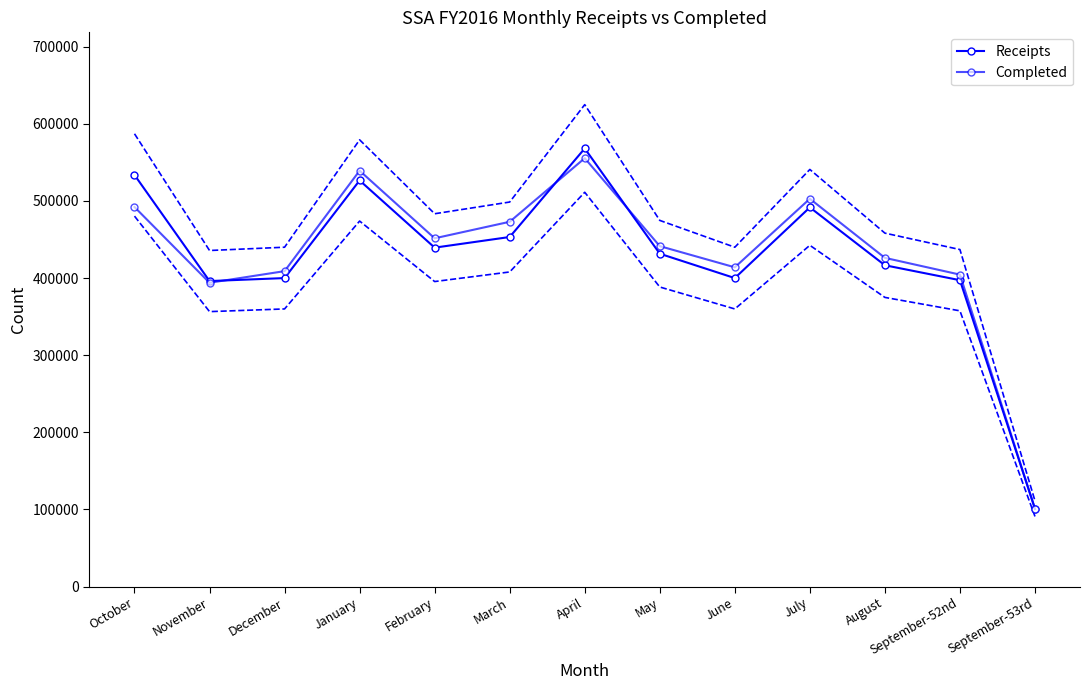

How many data points in Receipts are above 431488?

6